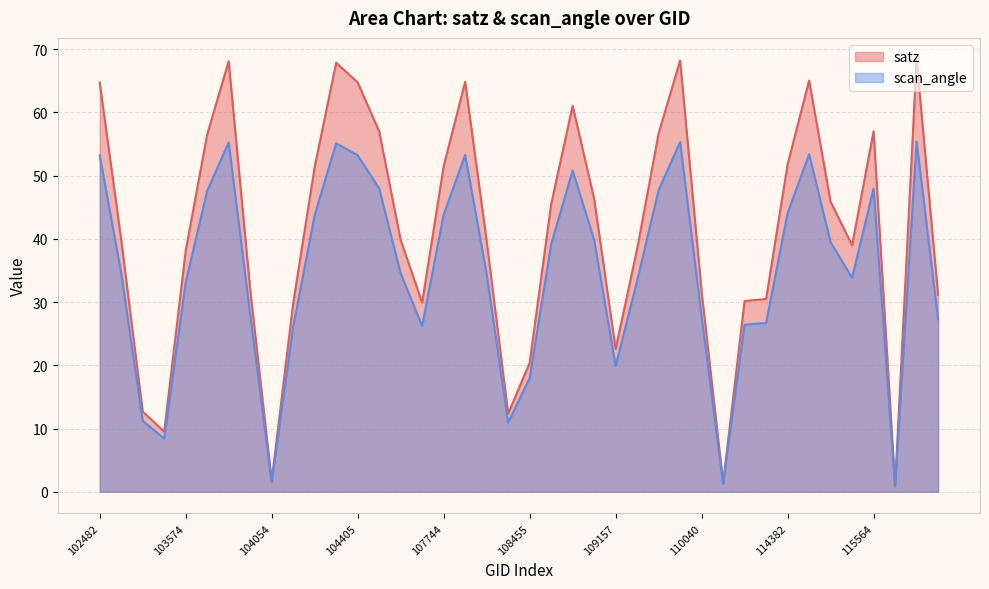

What is the approximate value of scan_angle at 115564?

48.0